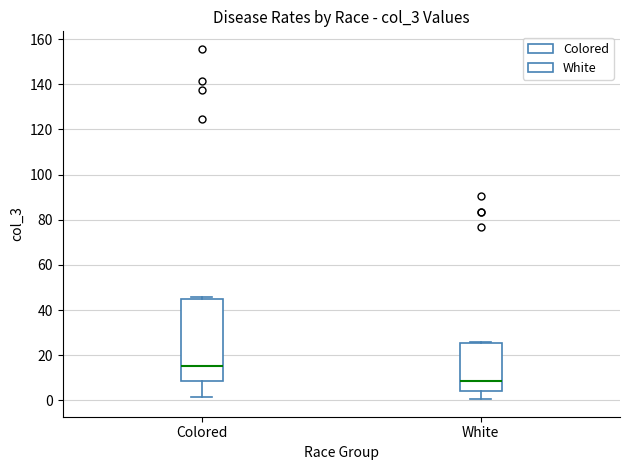

Which box has the lowest median line?

White